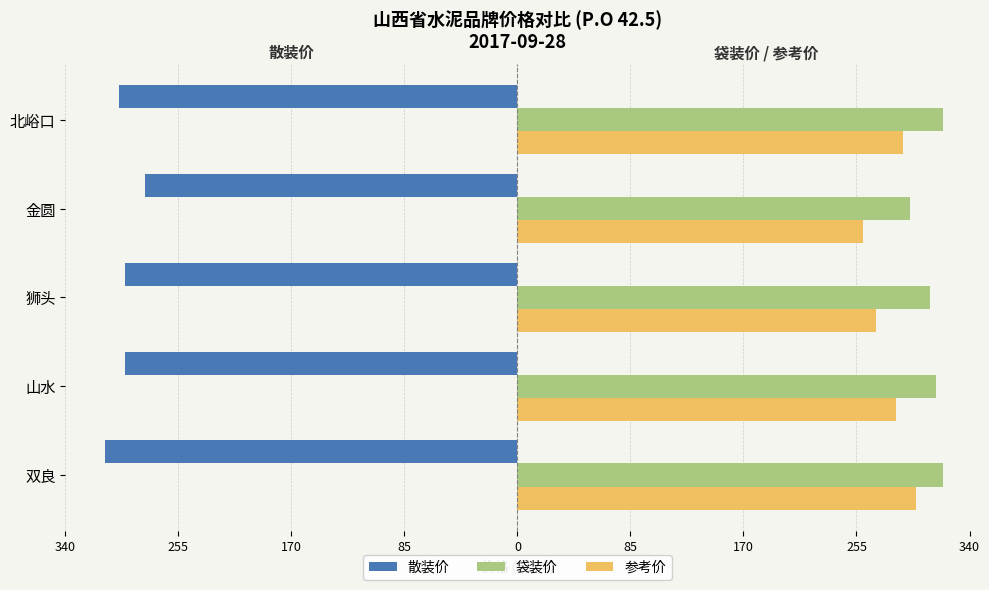

What are all the series names shown in the legend?

散装价, 袋装价, 参考价